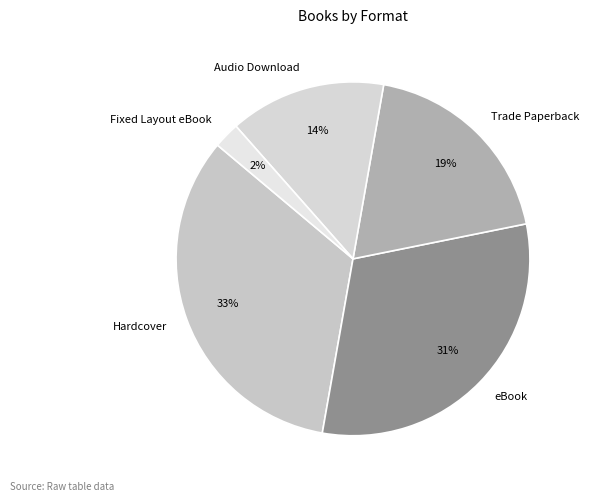

Is the sum of Audio Download and Trade Paperback greater than half?

No